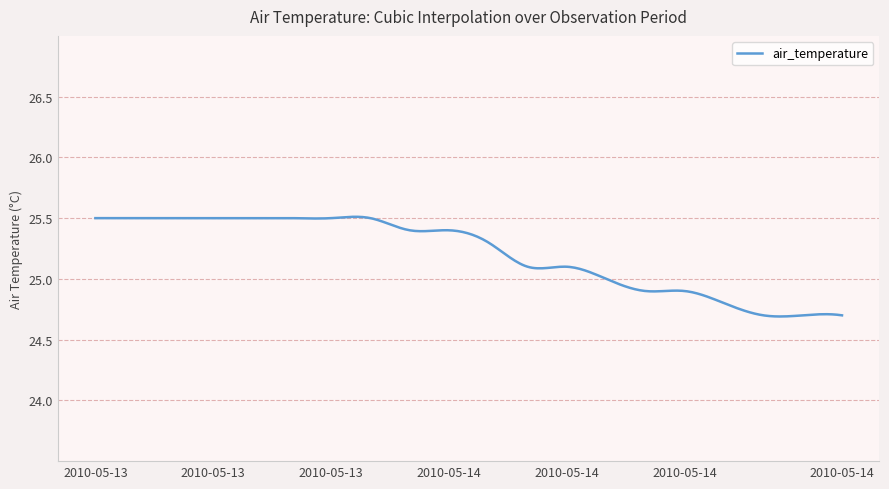

How many lines are shown in the chart?

1